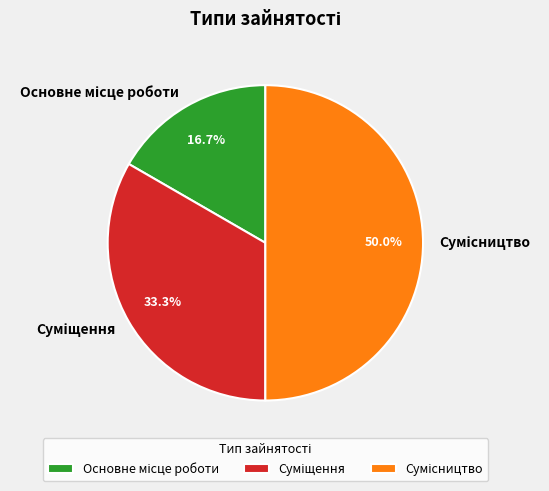

How much of the chart is everything except Суміщення?

66.7%